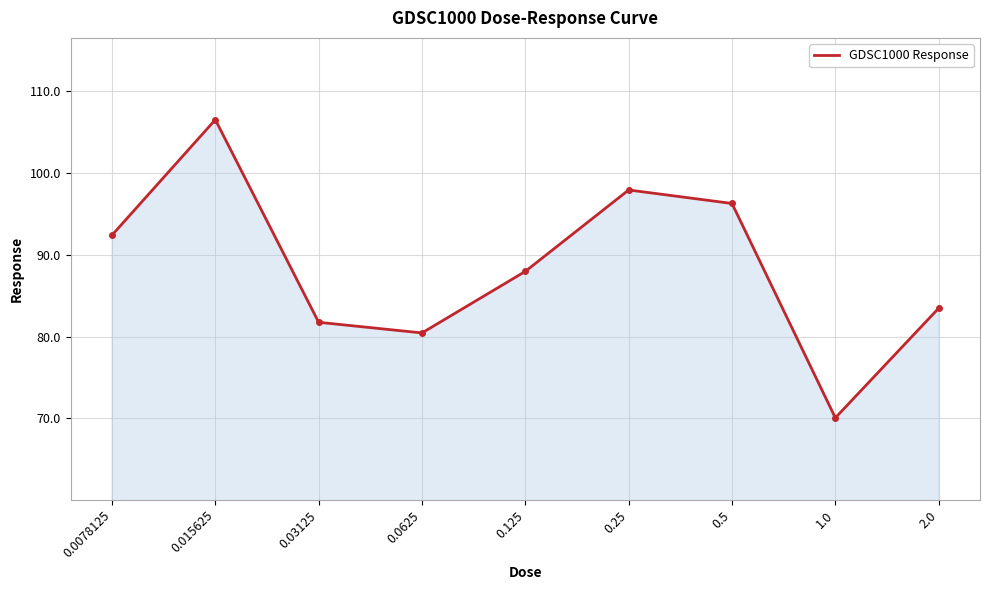

Is it true that the value at 2.0 is 83.5?

True